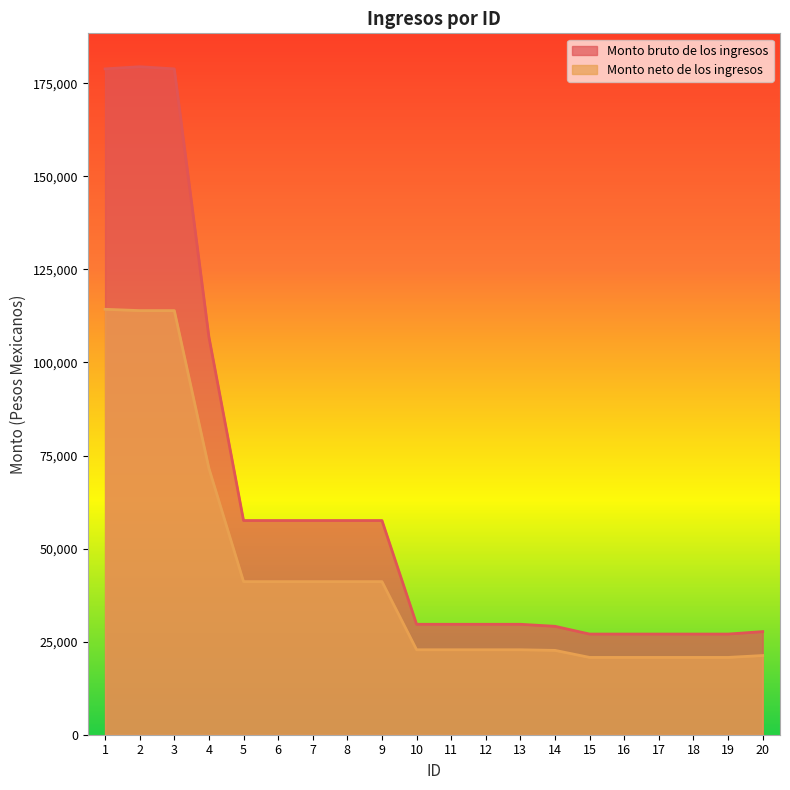

How many values in the Monto bruto de los ingresos series are below 29670?

7